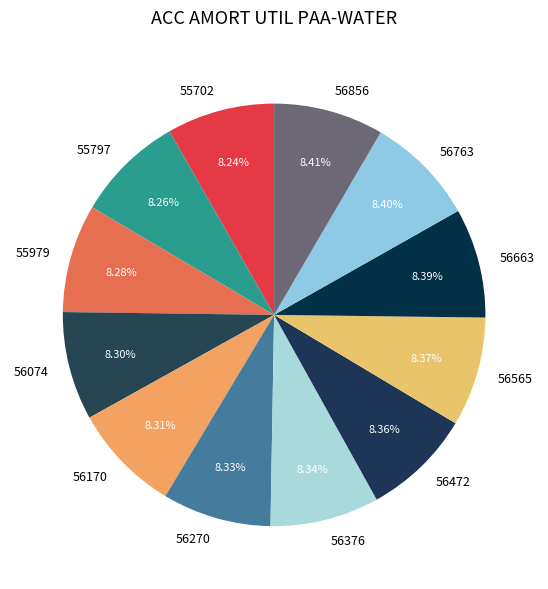

What is the ratio of the value at 55979 to the value at 56472?

1.0